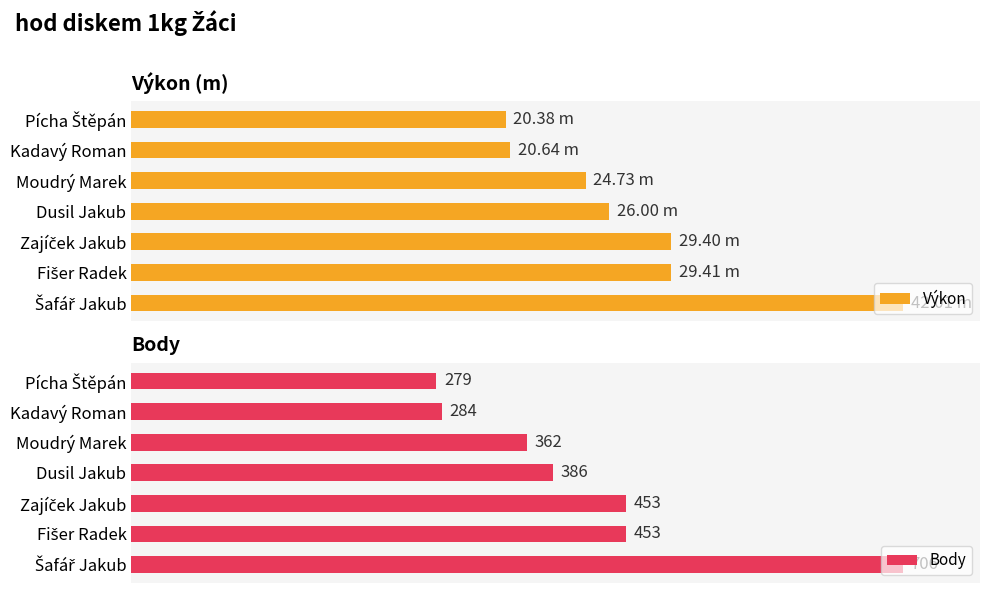

What is the sum of all Výkon values?

458.4